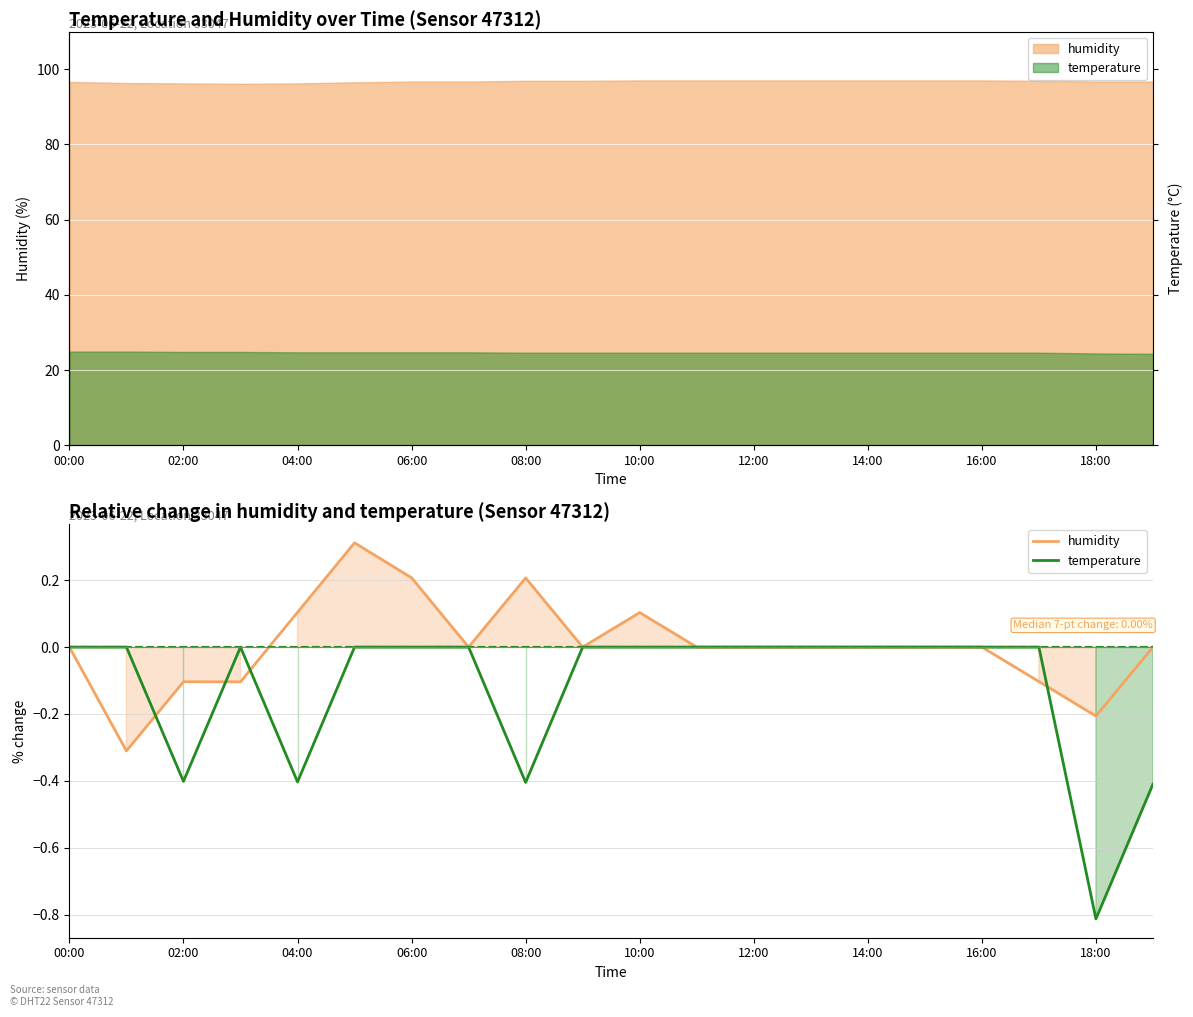

At which label does temperature reach its minimum?

18:00